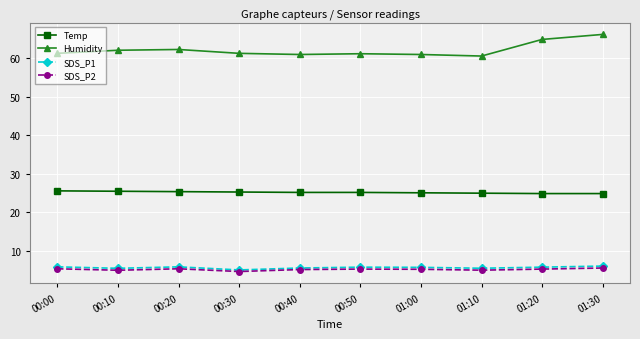

What is the smallest value displayed?

4.7